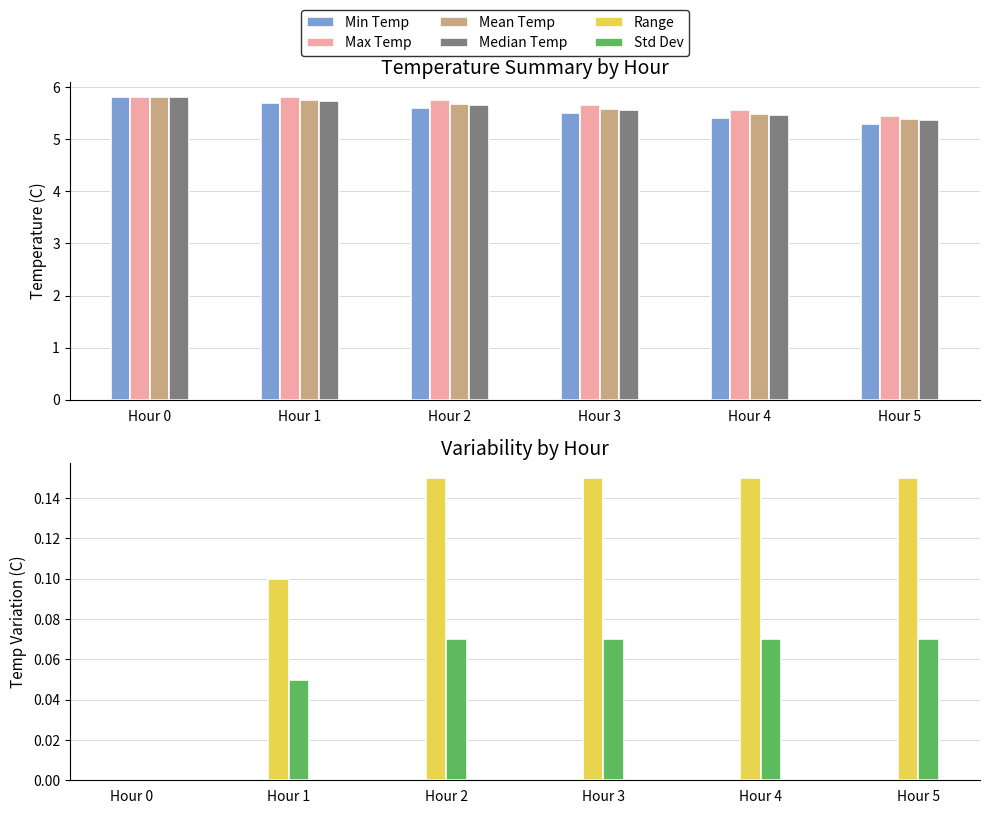

The value of Std Dev at Hour 5 is 0.1. True or false?

True